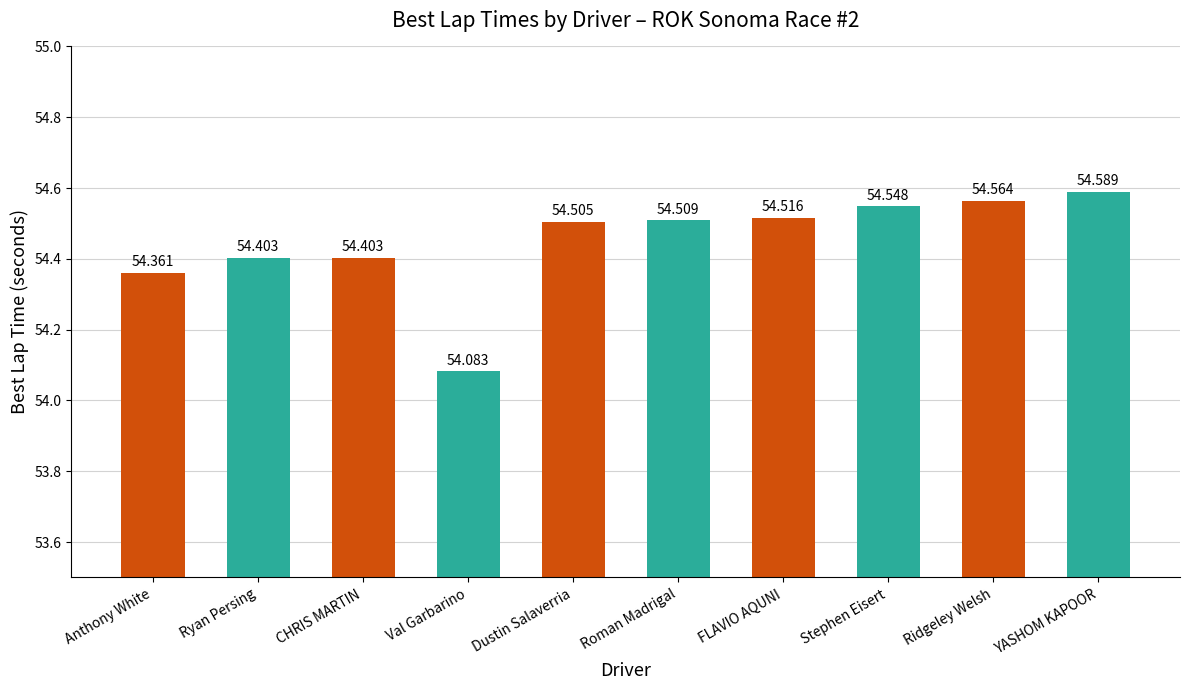

Which category has the highest value across all series?

YASHOM KAPOOR